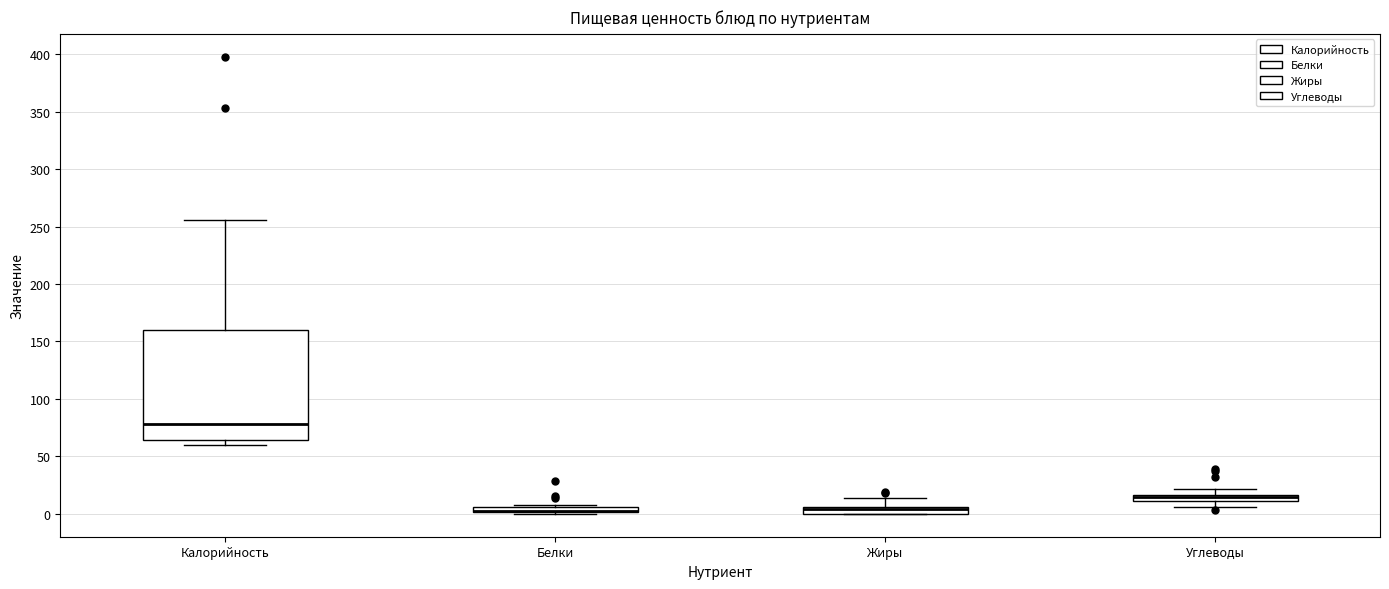

Comparing the boxes themselves (not the whiskers), which one is the tallest?

Калорийность